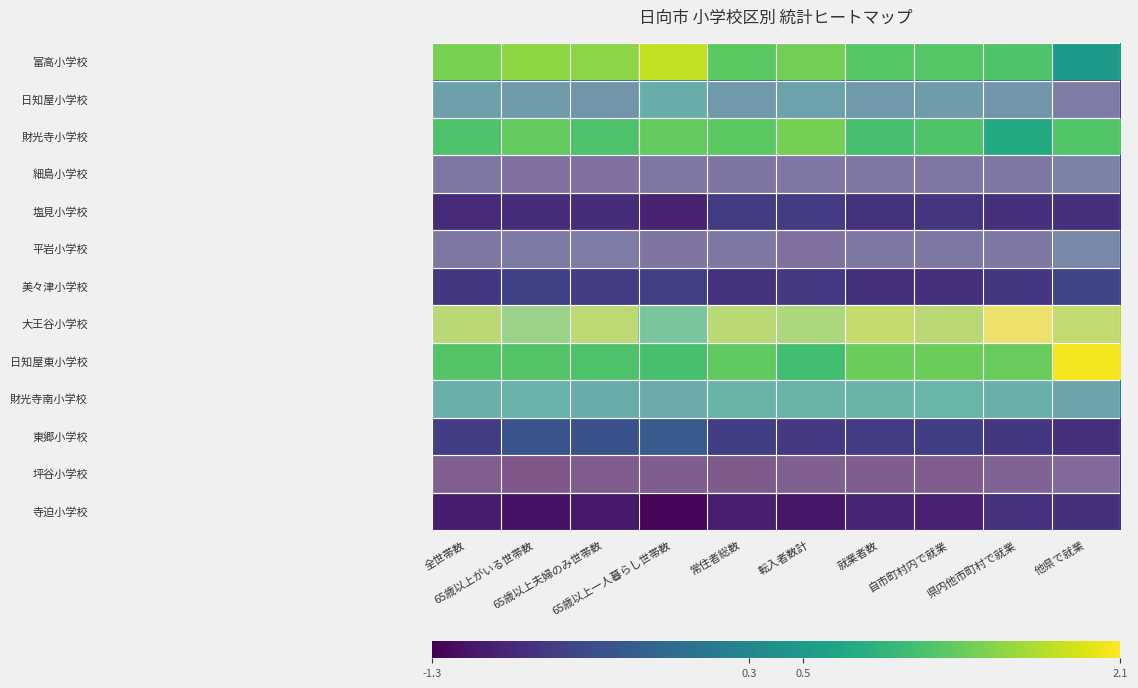

Which has a higher value, 65歳以上がいる世帯数 or 他県で就業?

65歳以上がいる世帯数